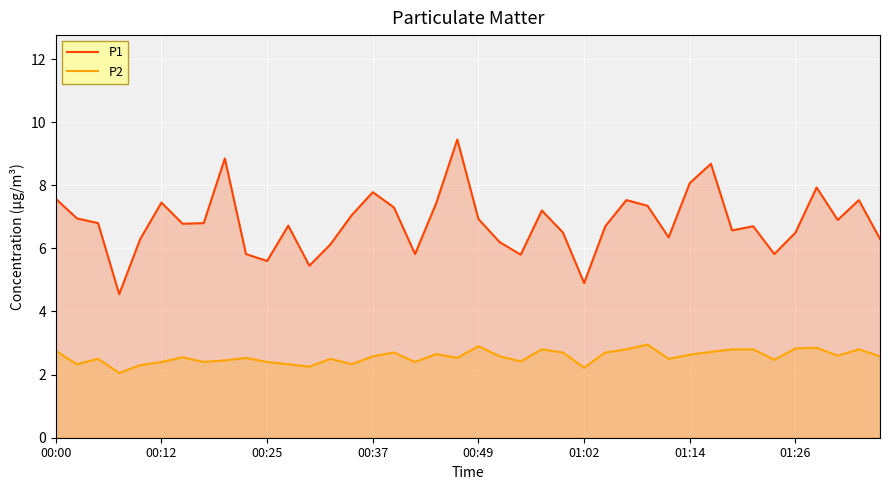

At which label does P2 reach its peak?

28